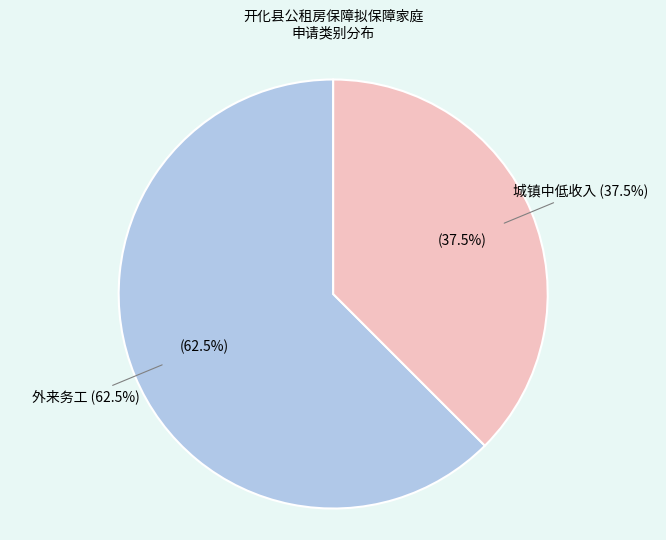

Is 城镇中低收入 - 江*伟 the majority of the pie?

No